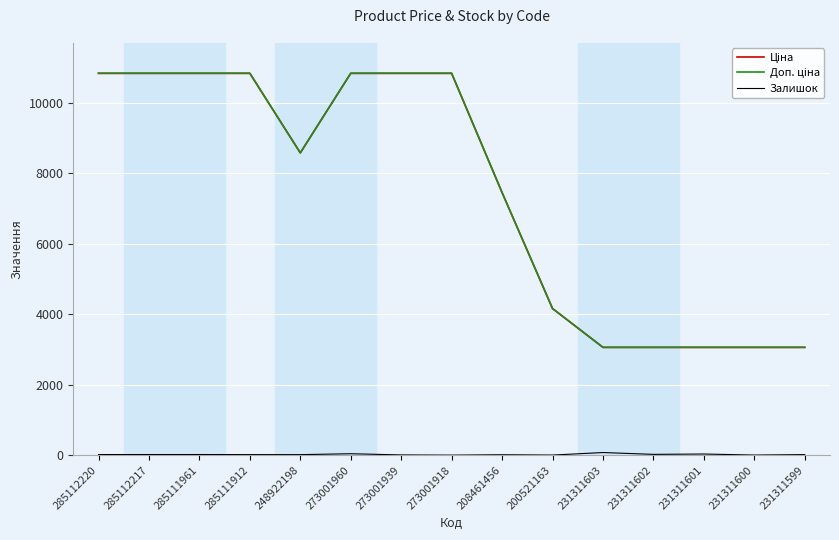

Which category has the lowest value in the Доп. ціна series?

231311603